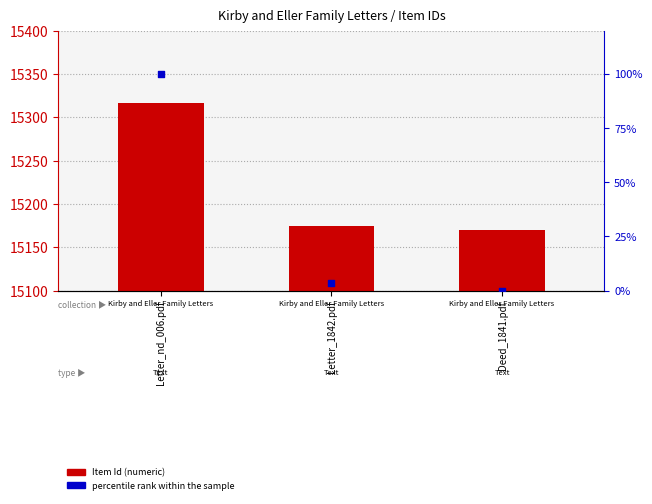

What are all the series names shown in the legend?

Item Id, percentile rank within the sample